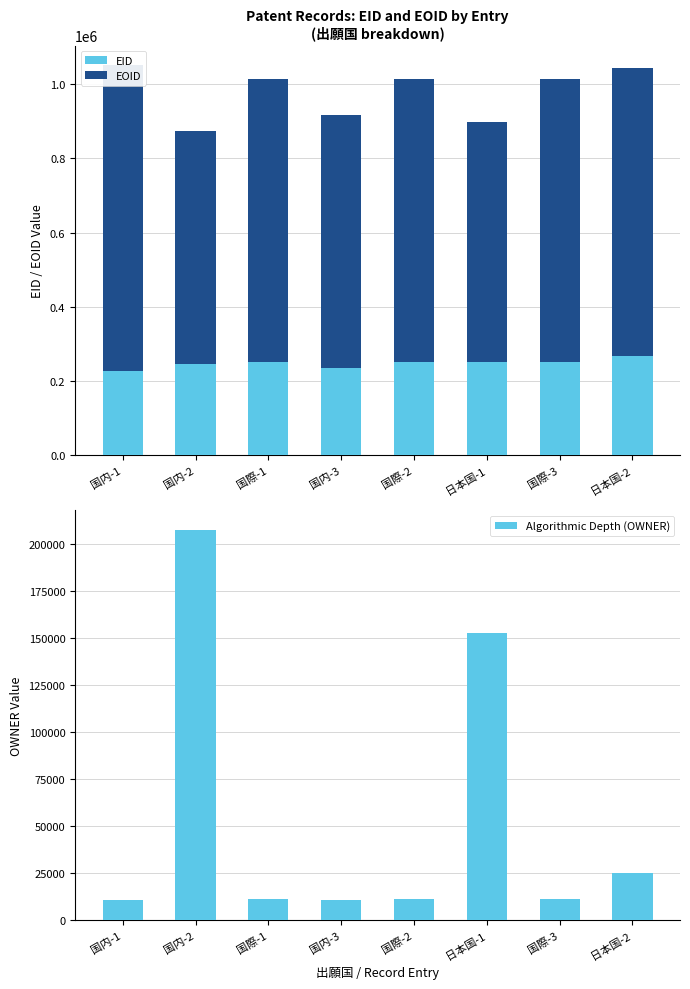

What position from the right is 国際-3?

2